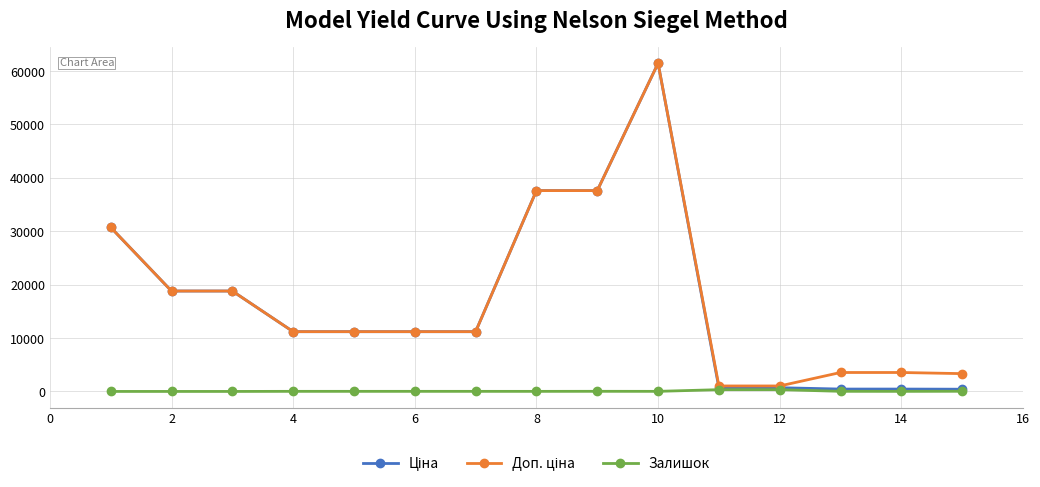

What is the greatest value displayed?

61434.3